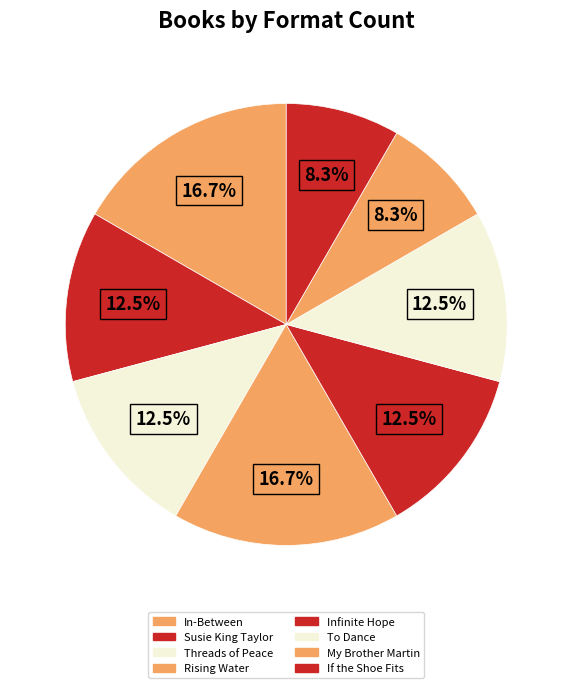

What is the smallest slice in the pie chart?

My Brother Martin